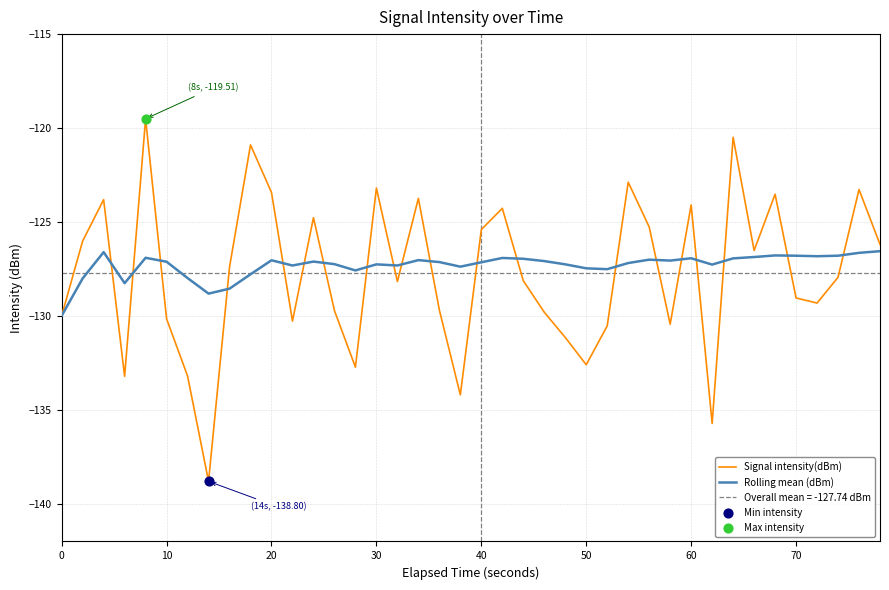

Which series reaches the maximum Y coordinate?

Signal intensity(dBm)